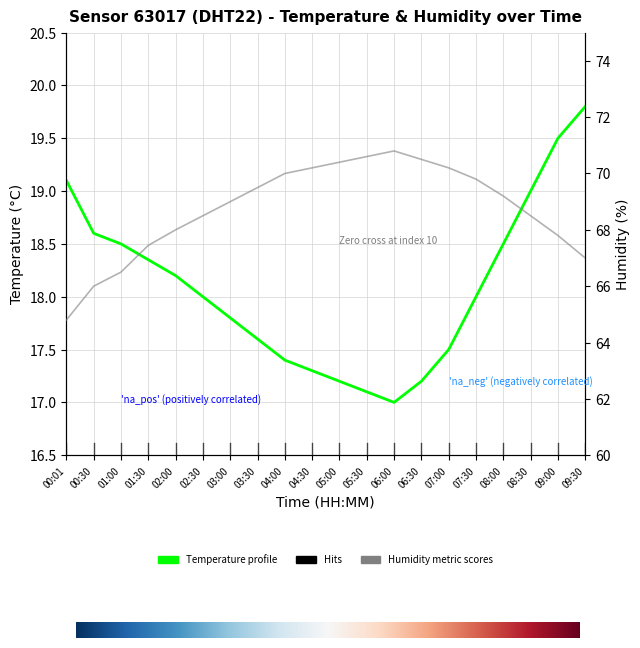

Rank the series by their maximum value, from highest to lowest.

humidity, temperature